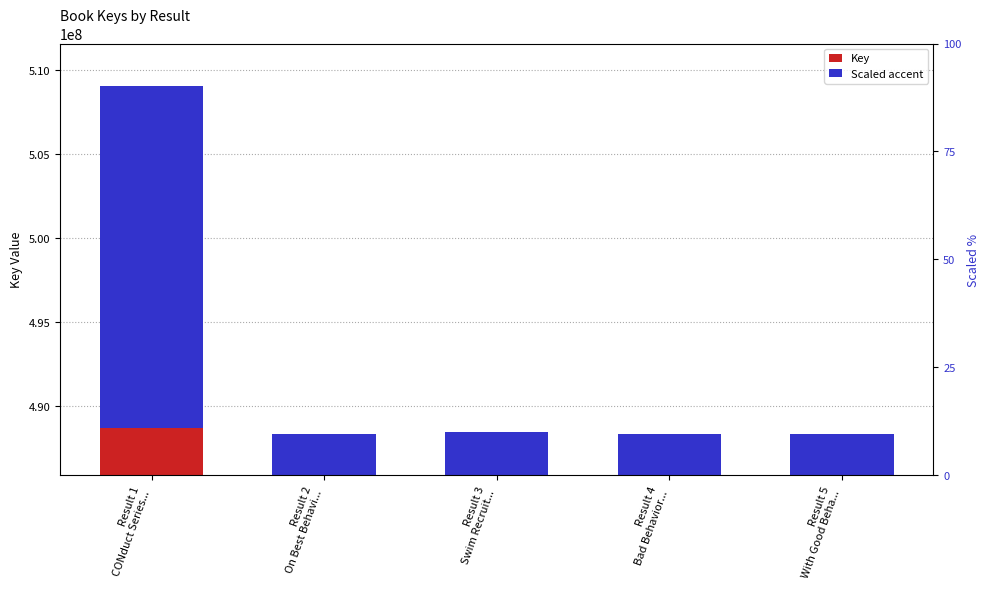

True or false: Key has a value of 488335219.0 at Result 4
Bad Behavior....

True